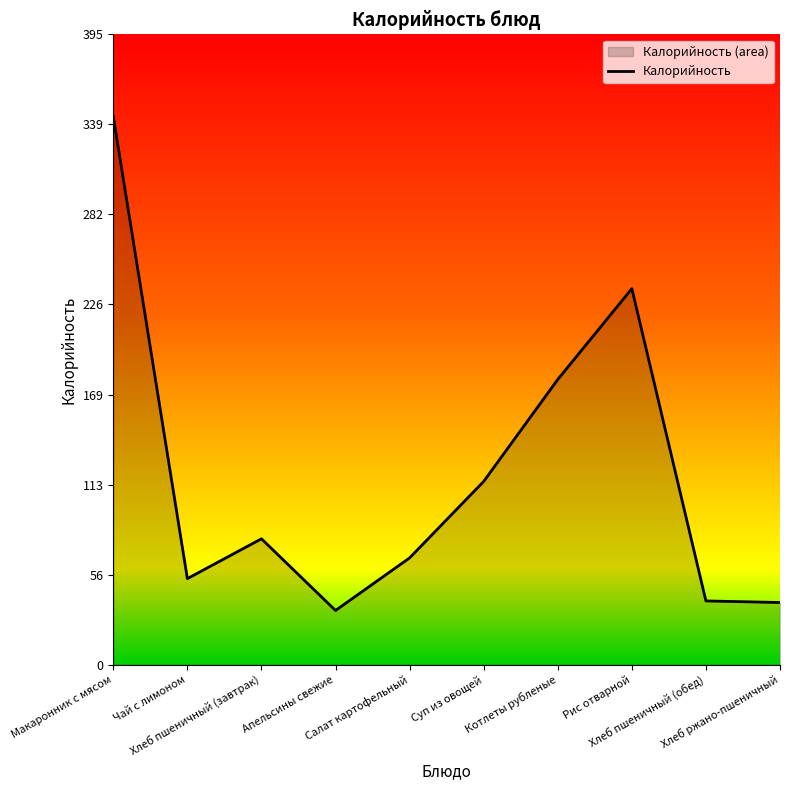

What is the label of the 8th point from the right?

Хлеб пшеничный (завтрак)